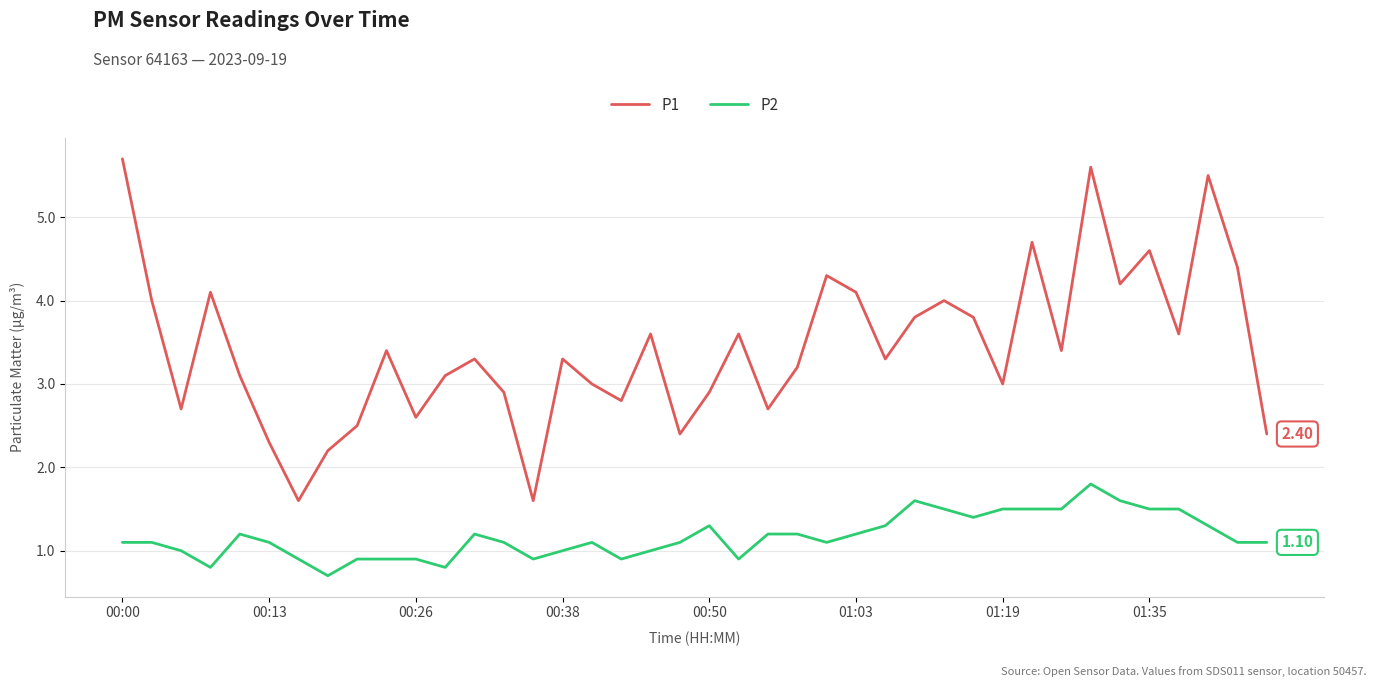

What is the maximum value for P2?

1.8